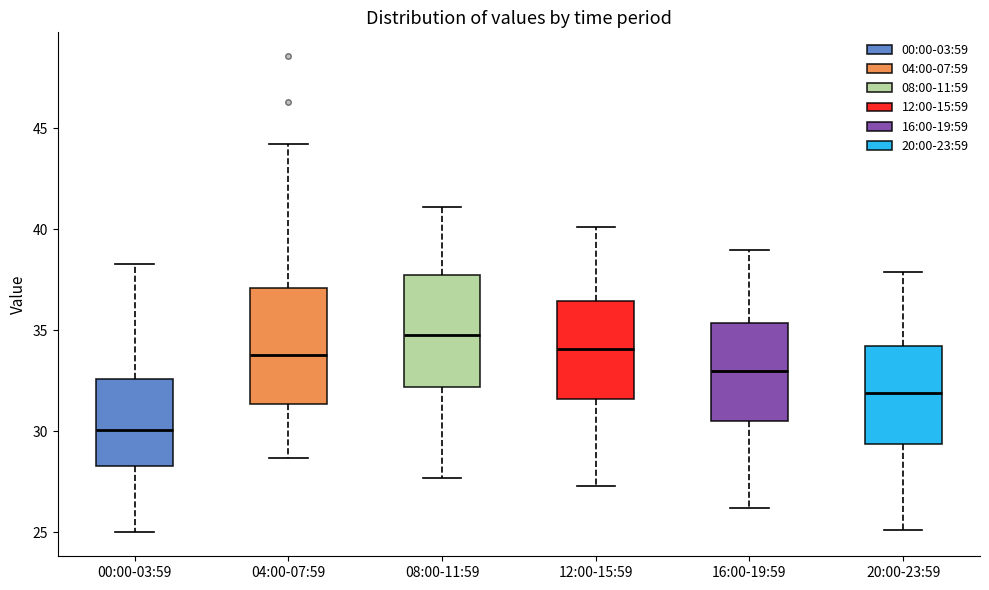

Which box has the lowest median line?

00:00-03:59